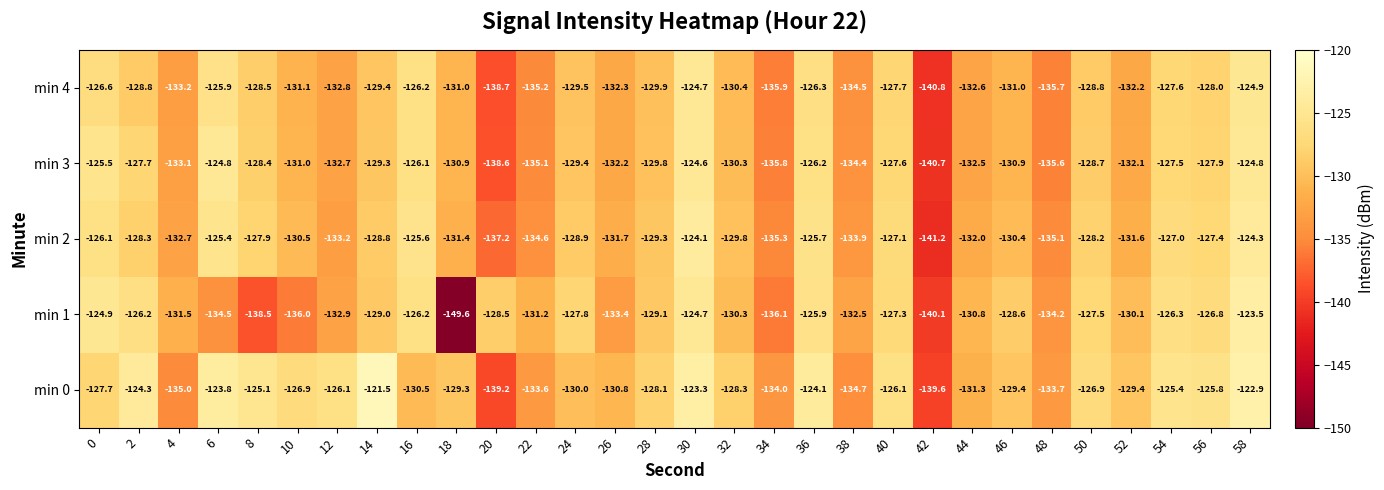

List the series in order of their peak value, lowest first.

min 4, min 3, min 2, min 1, min 0